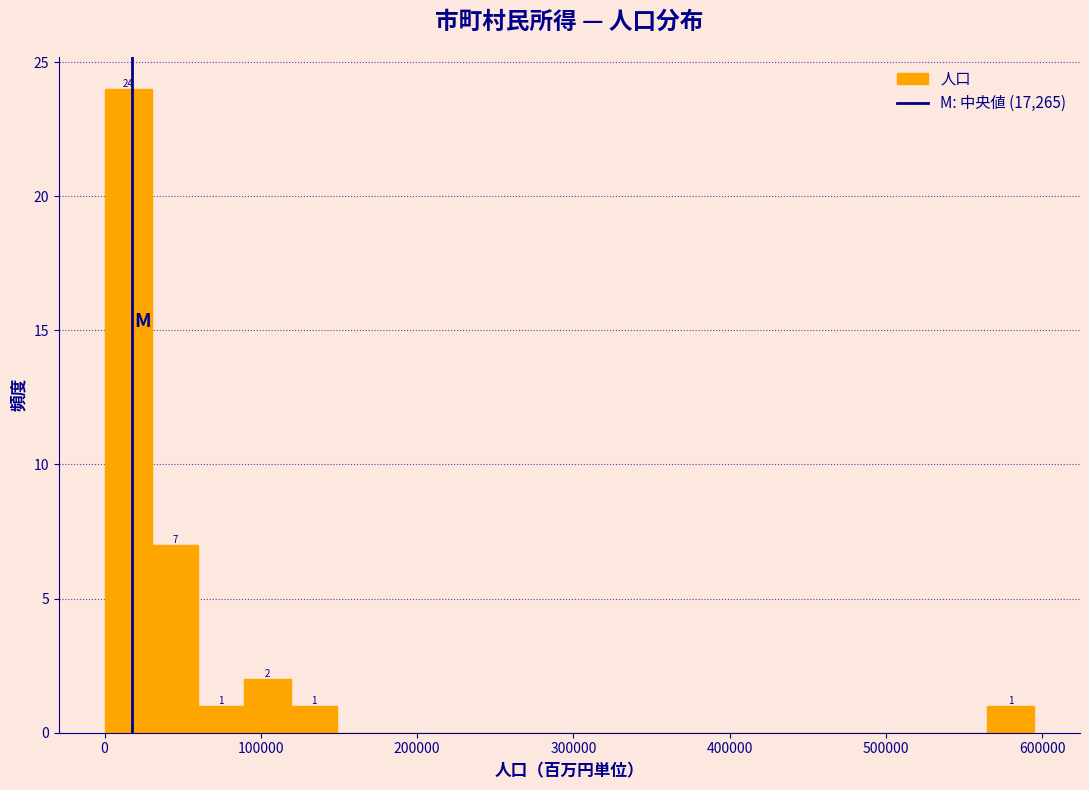

Read against the x-axis, roughly where is the centre of the tallest bar?

20000